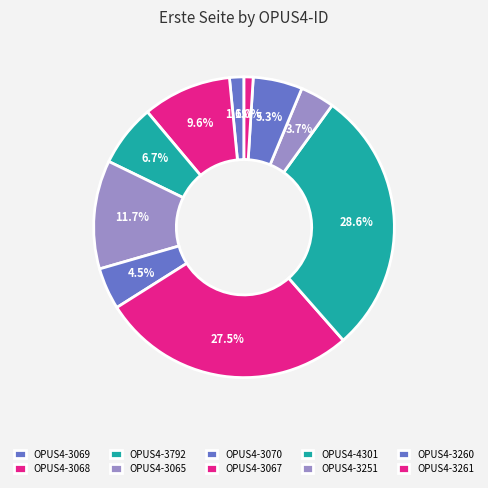

The OPUS4-3070 slice represents 4% of the pie. True or false?

True